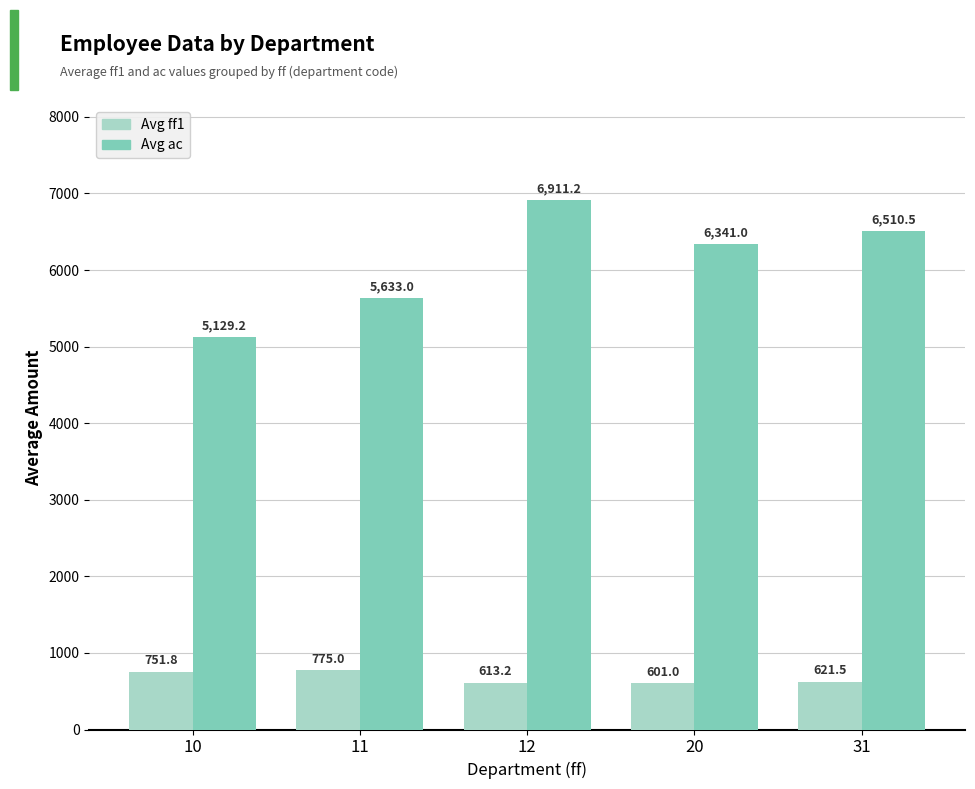

Where does the Avg ac series first go above 6341?

12